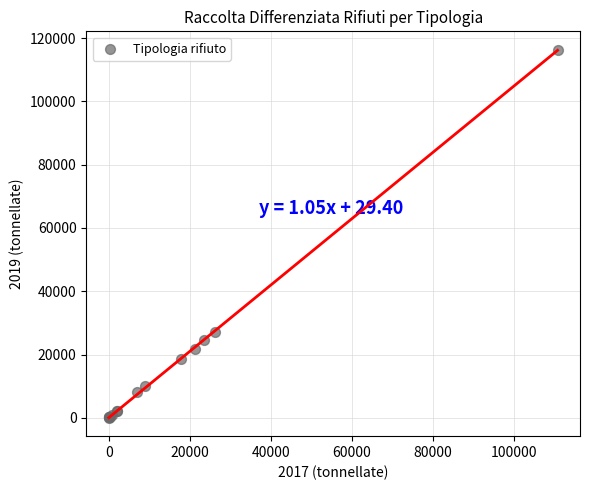

What Y value in the scatter plot is closest to 58174?

26991.2